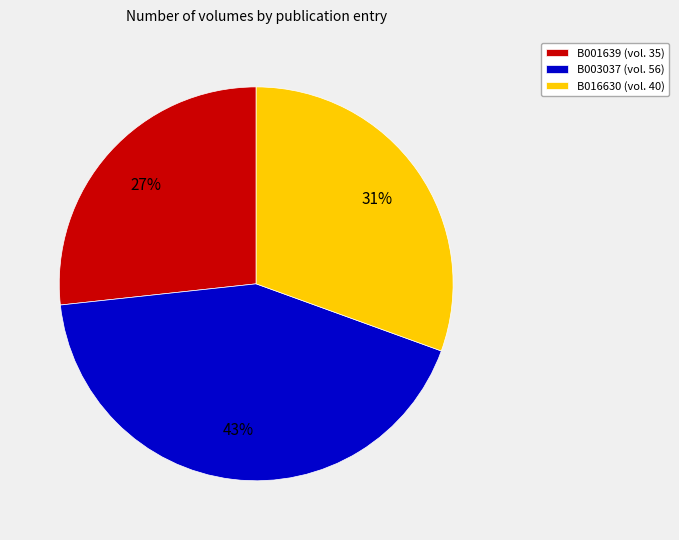

Do B003037 (vol. 56) and B001639 (vol. 35) together represent more than half of the pie?

Yes